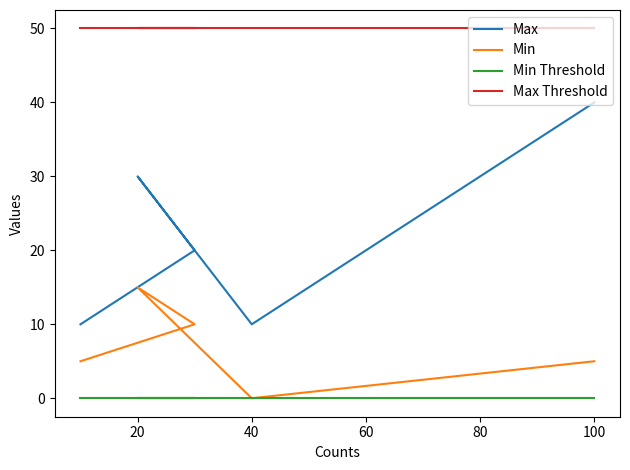

What are all the series names shown in the legend?

Max, Min, Min Threshold, Max Threshold